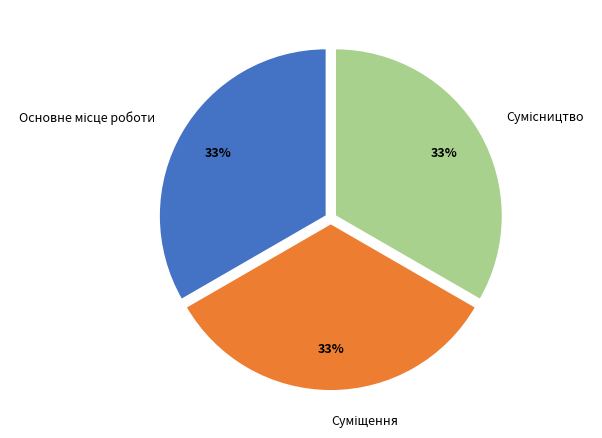

Is there a majority slice in this chart?

No